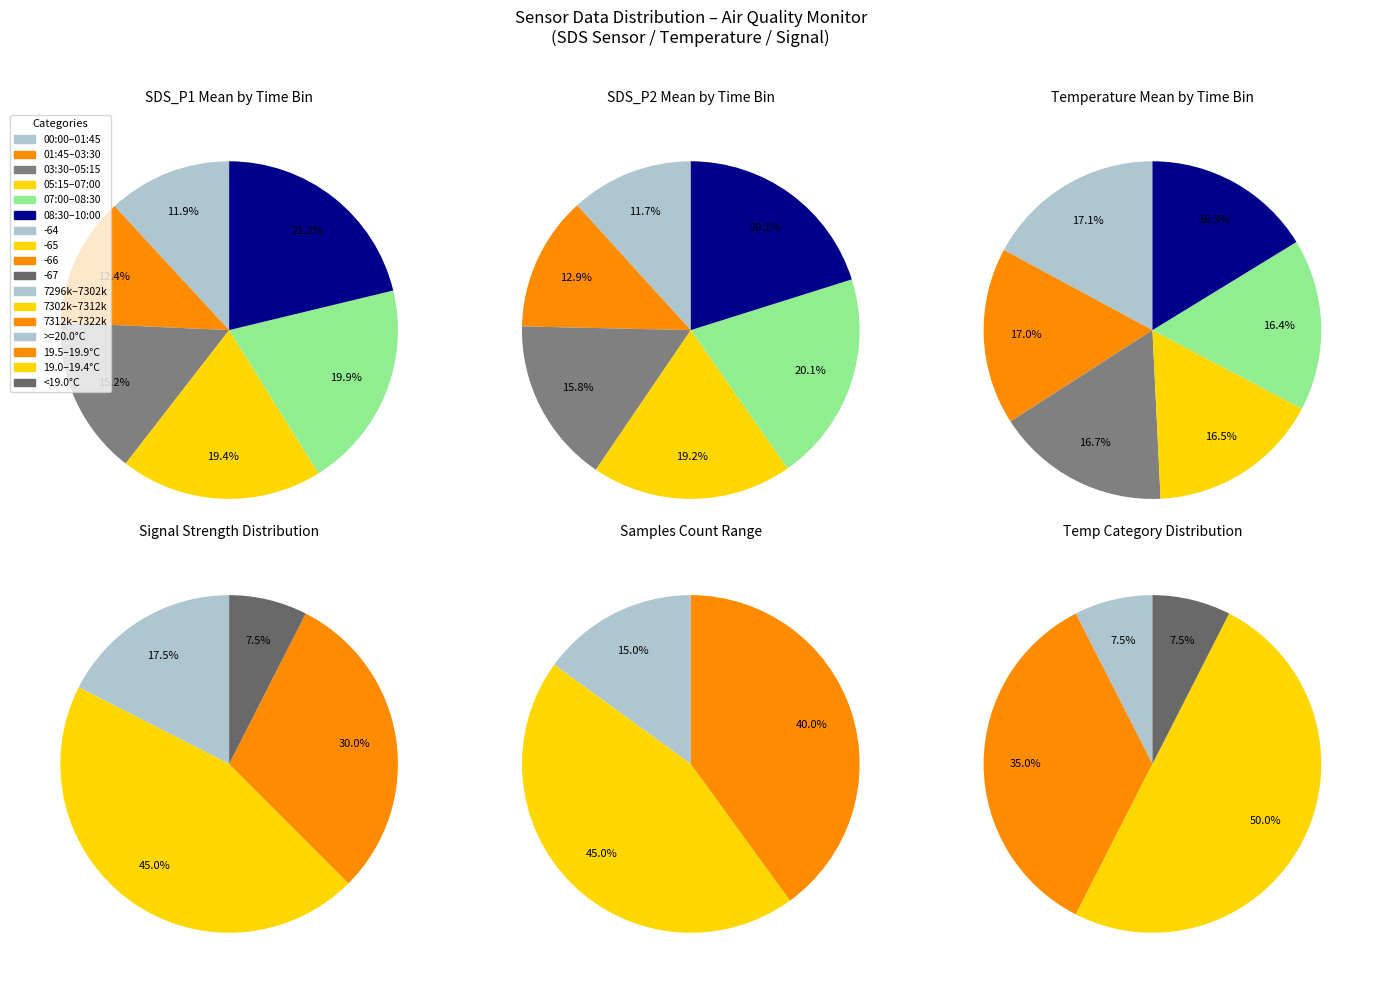

Is the sum of 10 and 26 greater than half?

No